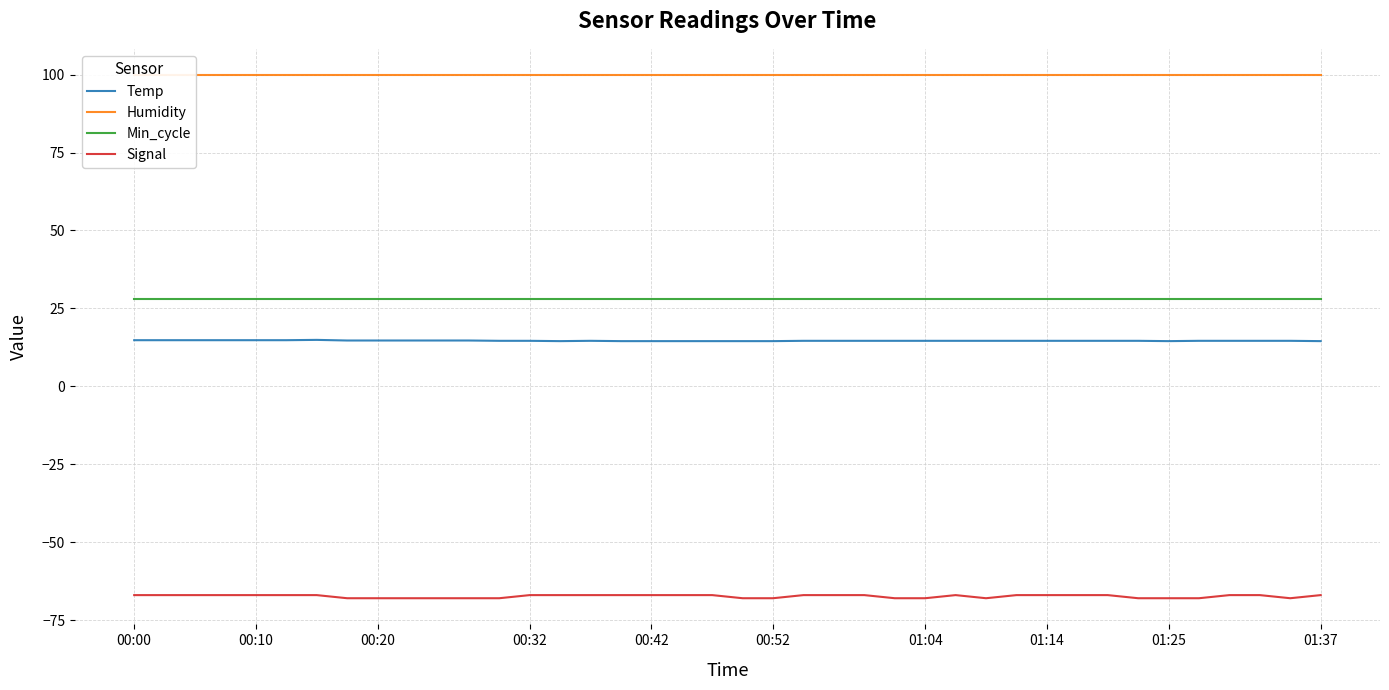

What is the average value of the Signal series?

-67.4